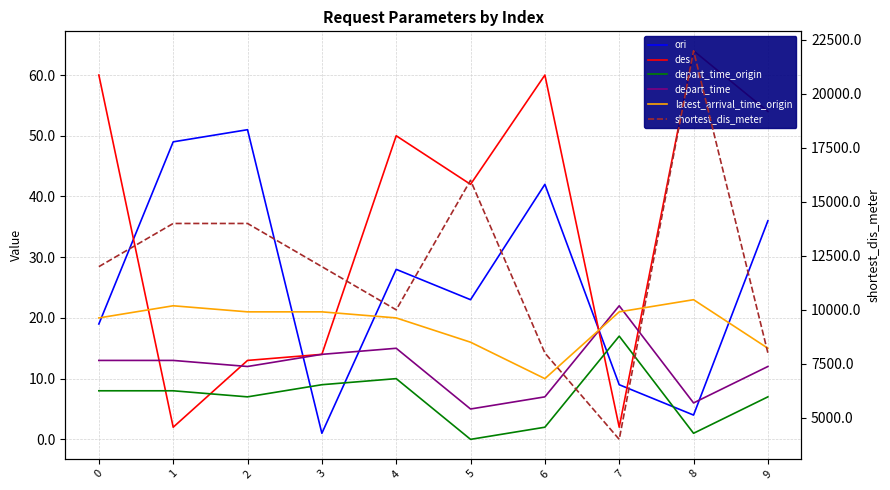

After their last crossing, which series has the higher values: des or ori?

des